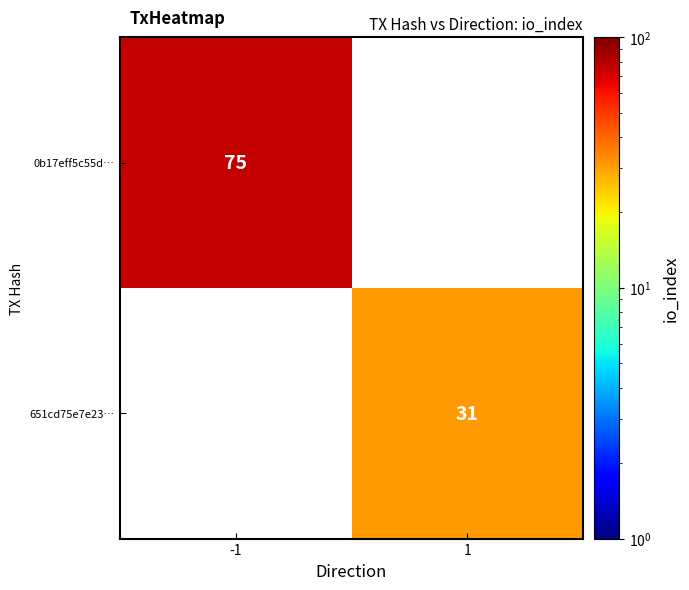

The value of 0b17eff5c55d… at -1 is 75. True or false?

True